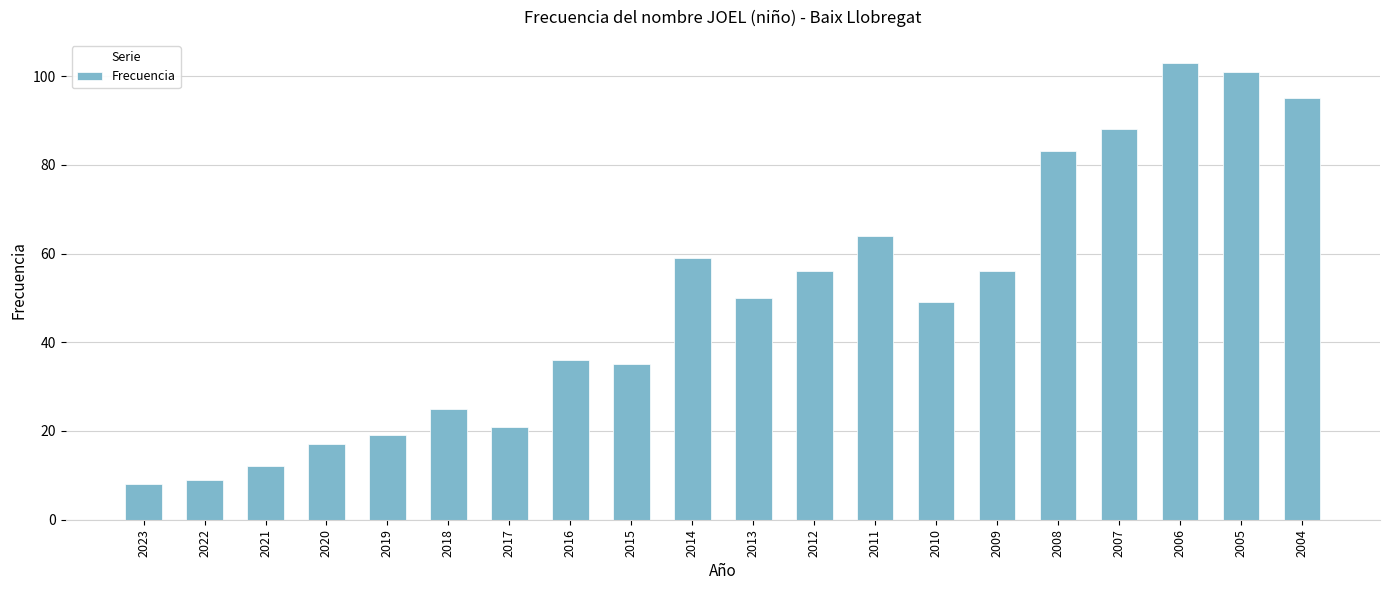

What is the value of the 7th bar from the left?

21